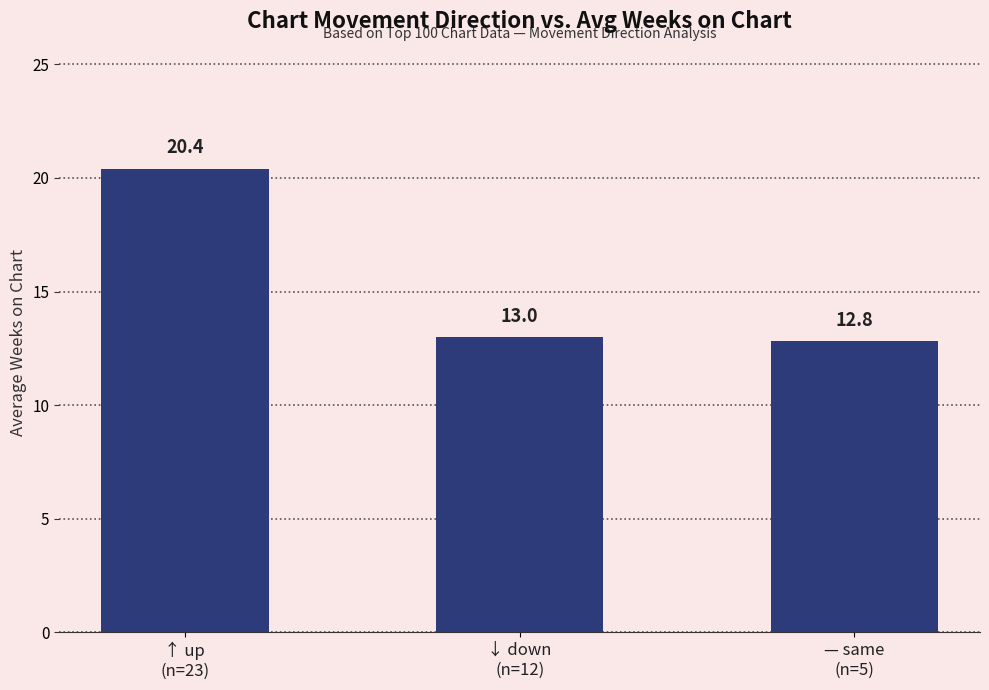

What is the maximum value shown in the chart?

20.4